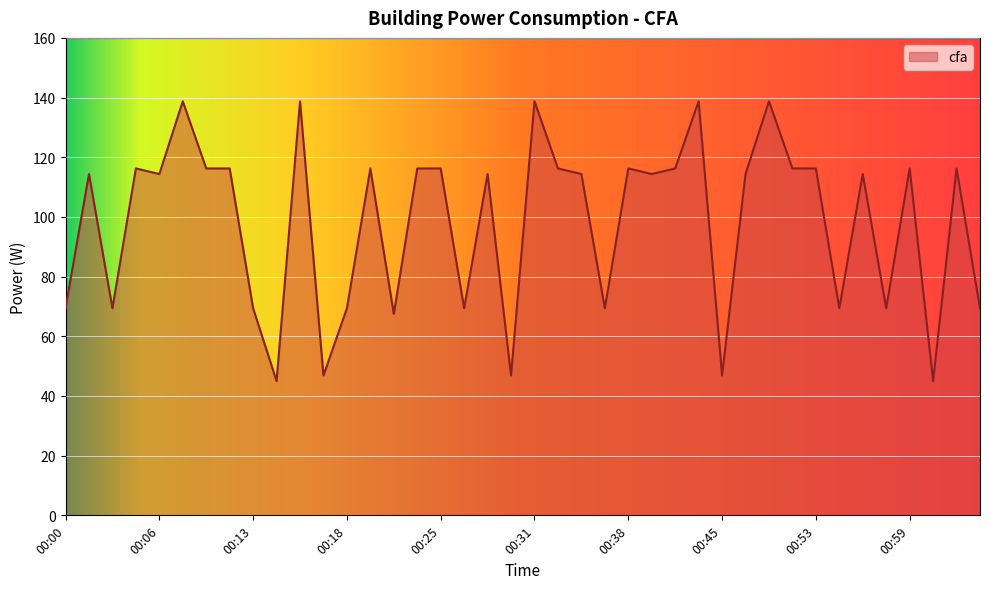

What is the smallest value displayed?

45.0